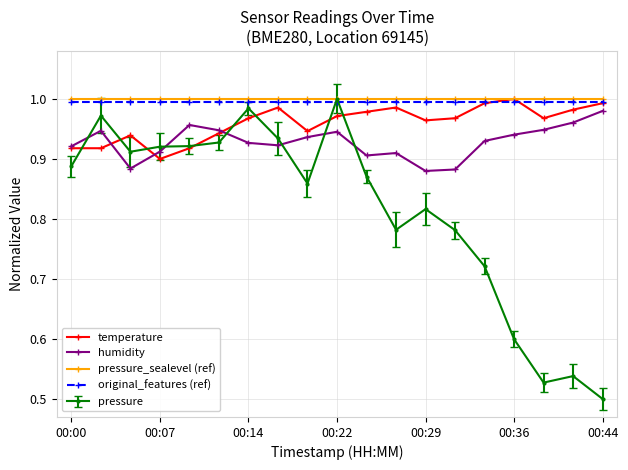

True or false: pressure has more than 1 interior local peaks.

True